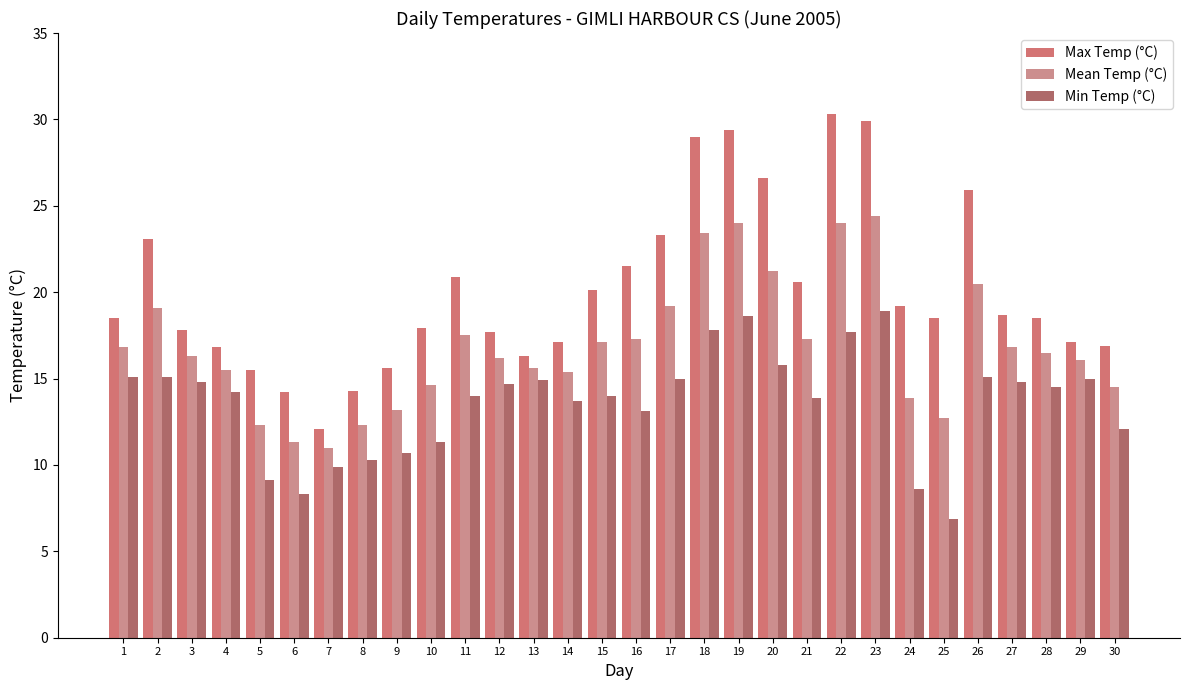

What is the difference between the Max Temp (°C) values at 6 and 3?

3.6